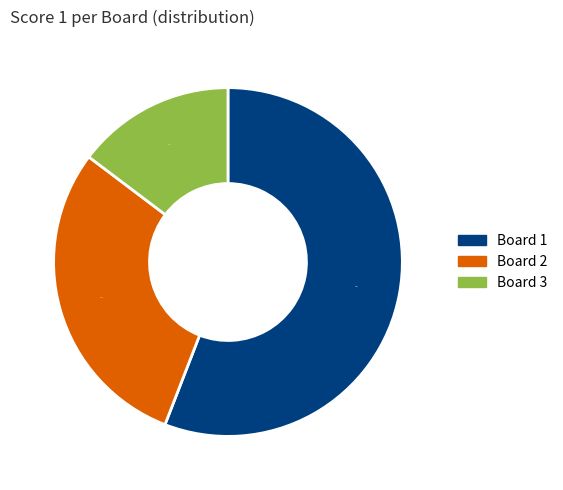

What percentage is NOT represented by Board 3?

85.3%